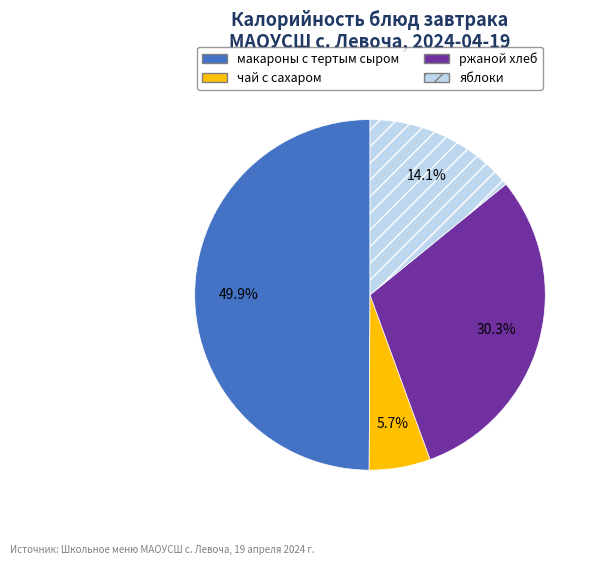

How many slices are in this pie chart?

4